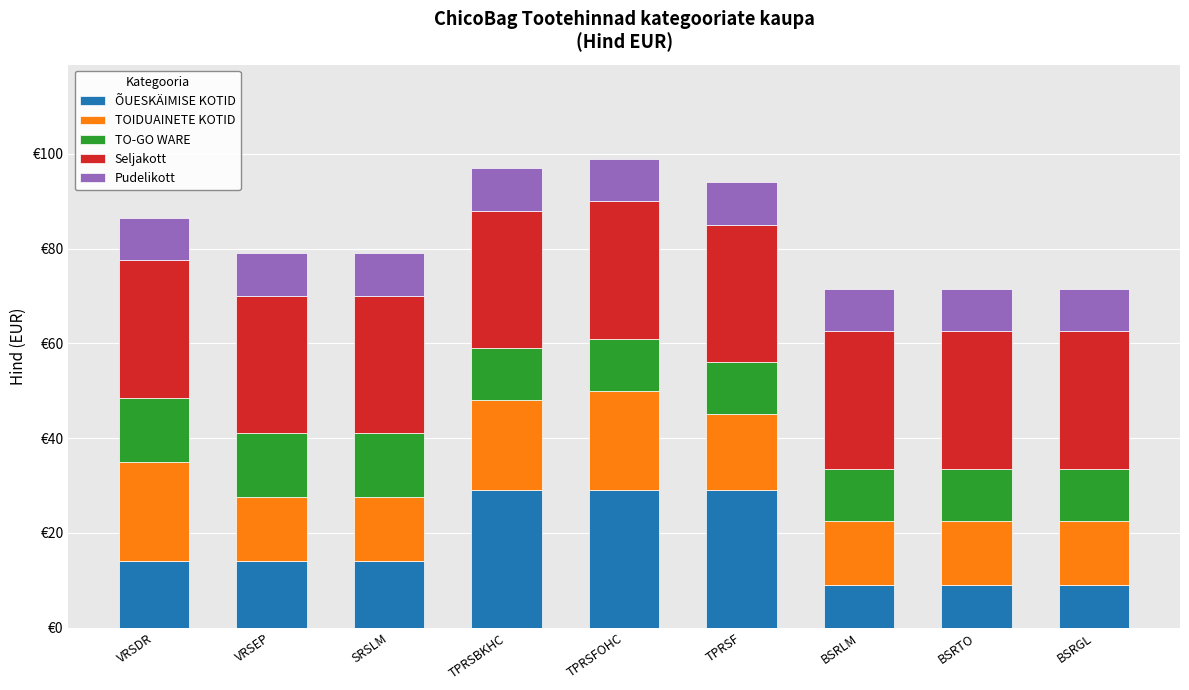

What is the difference between the maximum and minimum values in the TO-GO WARE series?

2.5